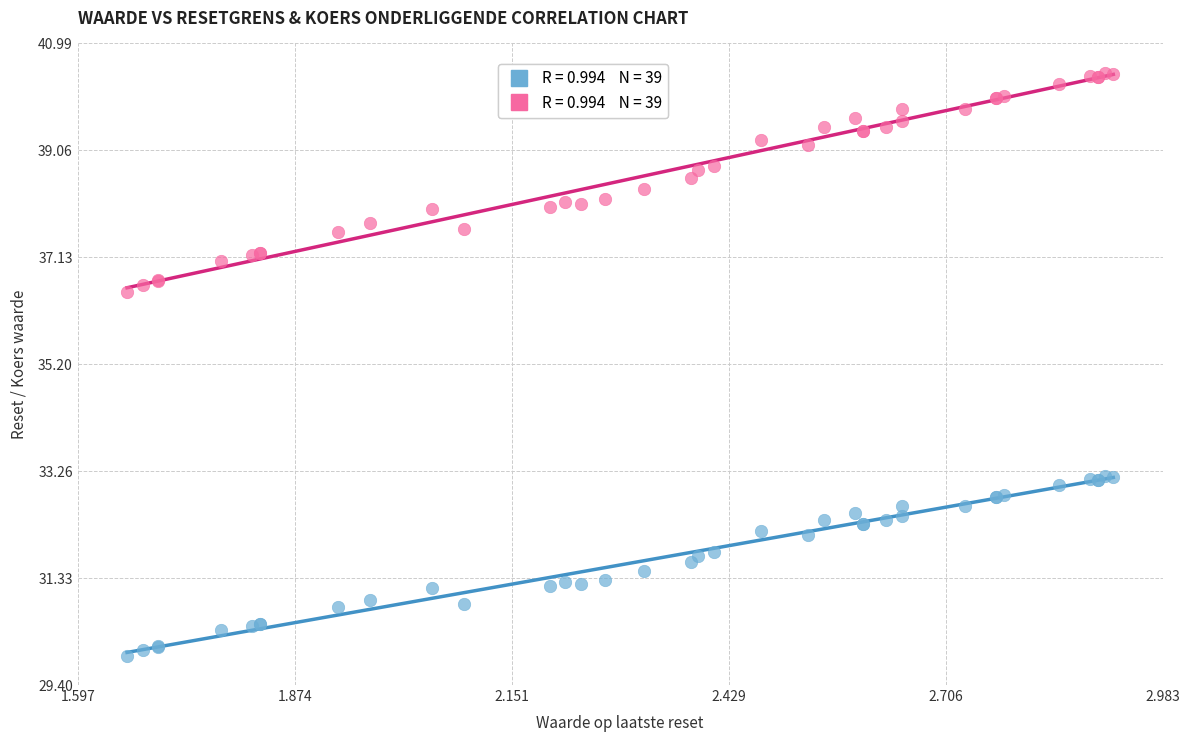

Across all series, what Y value is closest to 35?

36.5